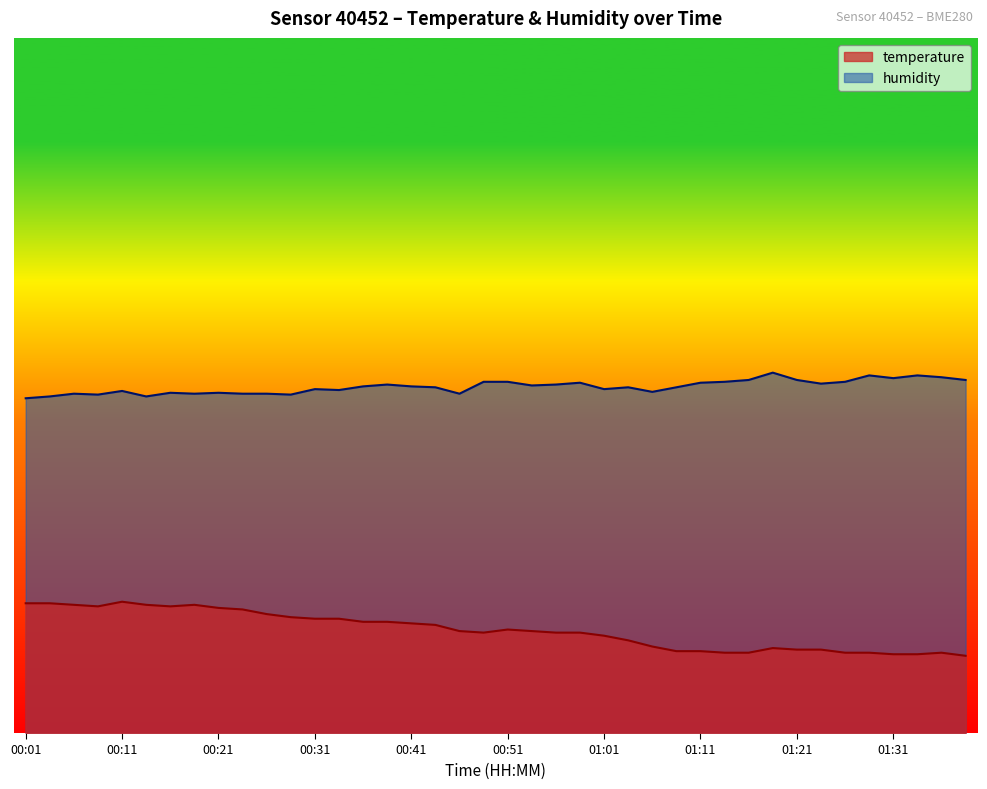

The temperature series shows 6.7 at 01:01. True or false?

False